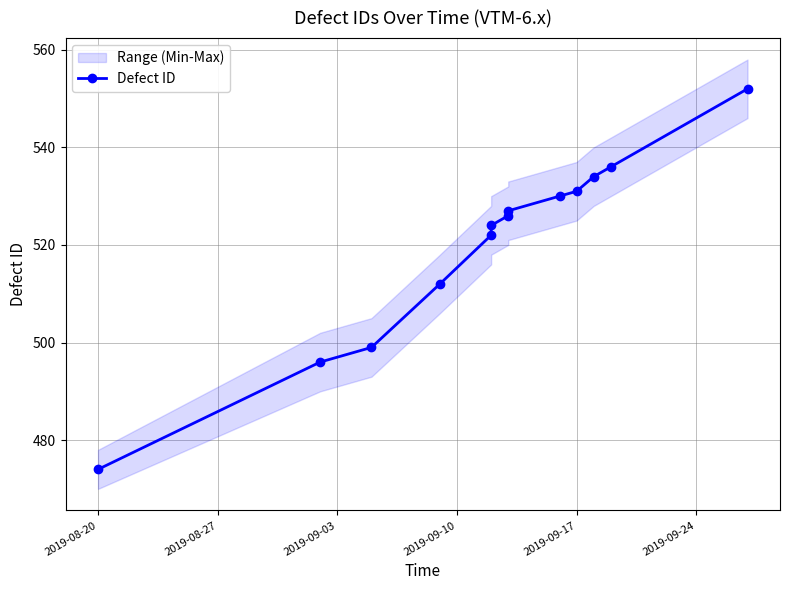

Reading left to right, what are all the values shown in this chart?

474	496	499	512	522	524	526	527	530	531	534	536	552